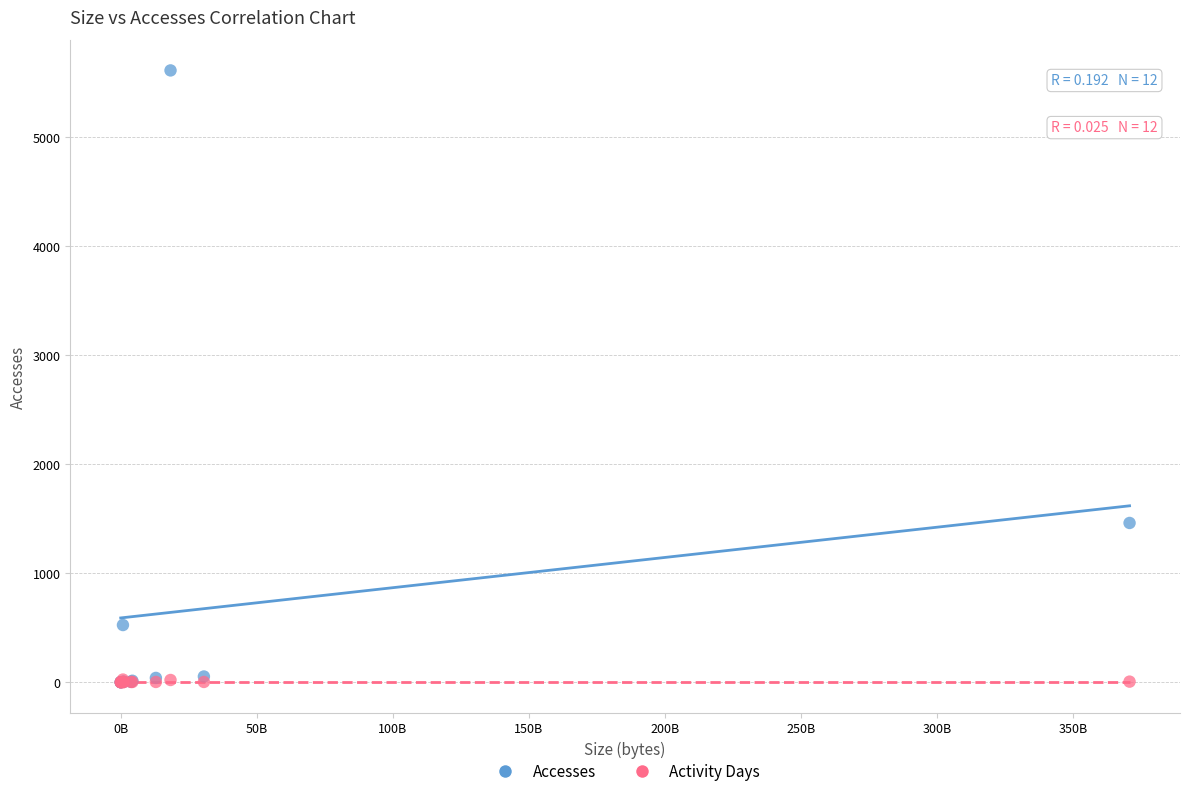

Across all series, what Y value is closest to 2805?

1461